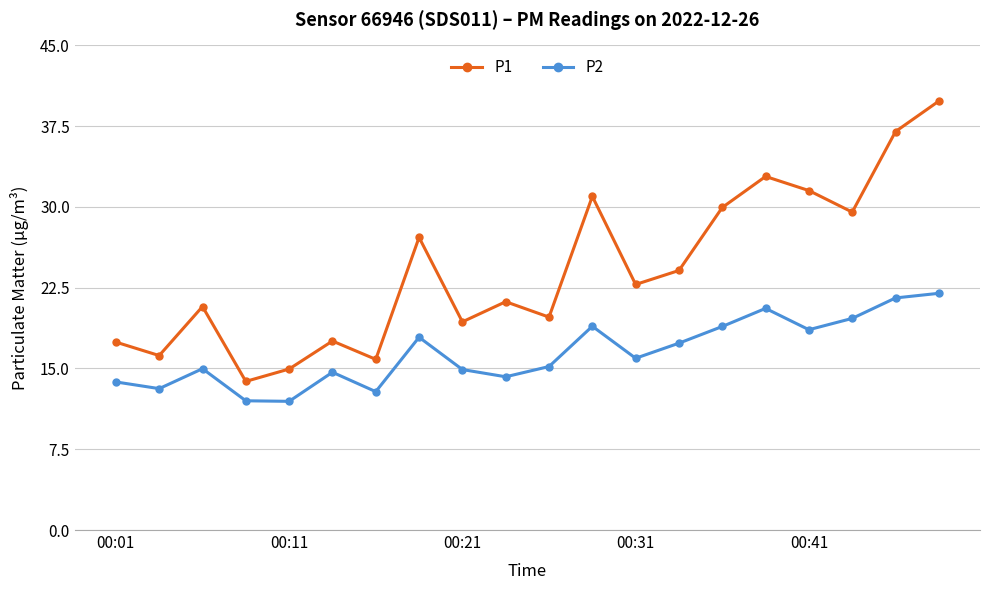

What is the maximum value for P1?

39.8